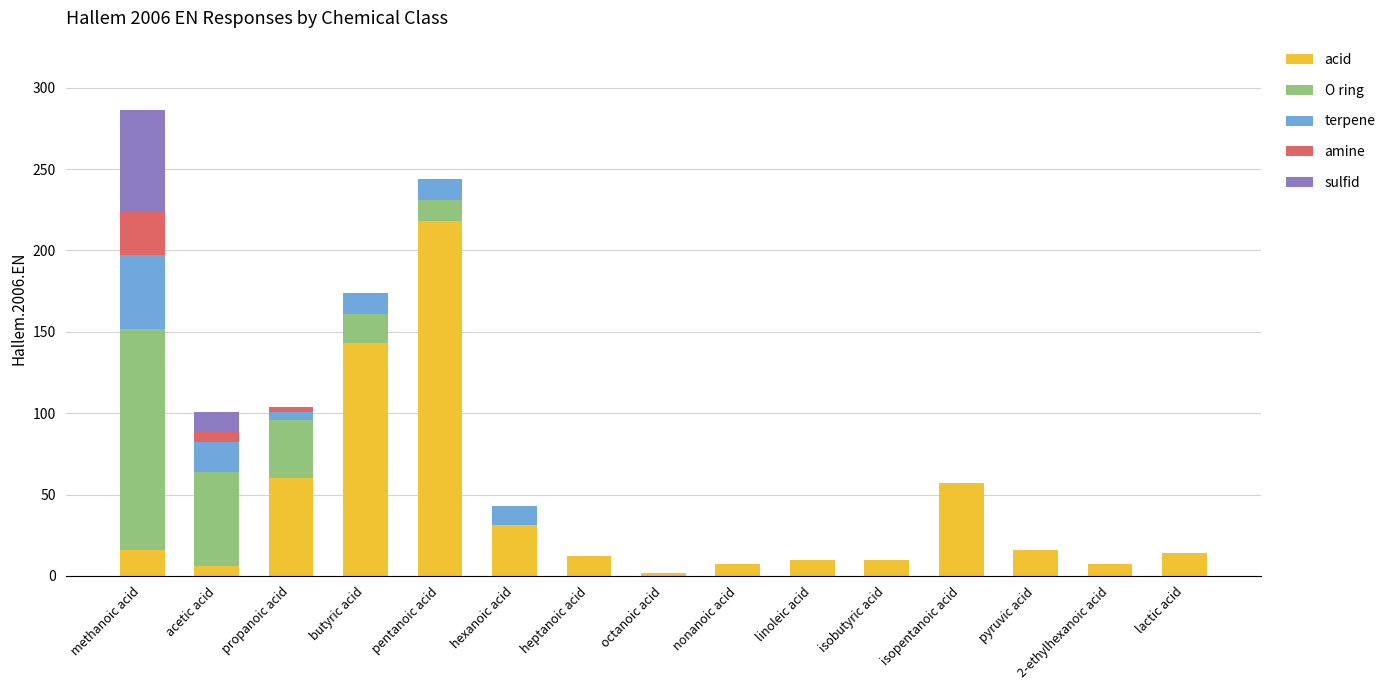

Are the bars grouped side by side (vs. stacked)?

No